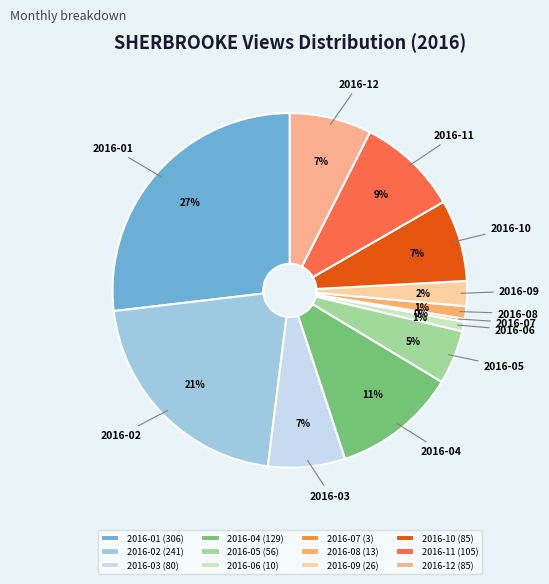

Does 2016-03 represent more than half of the total?

No